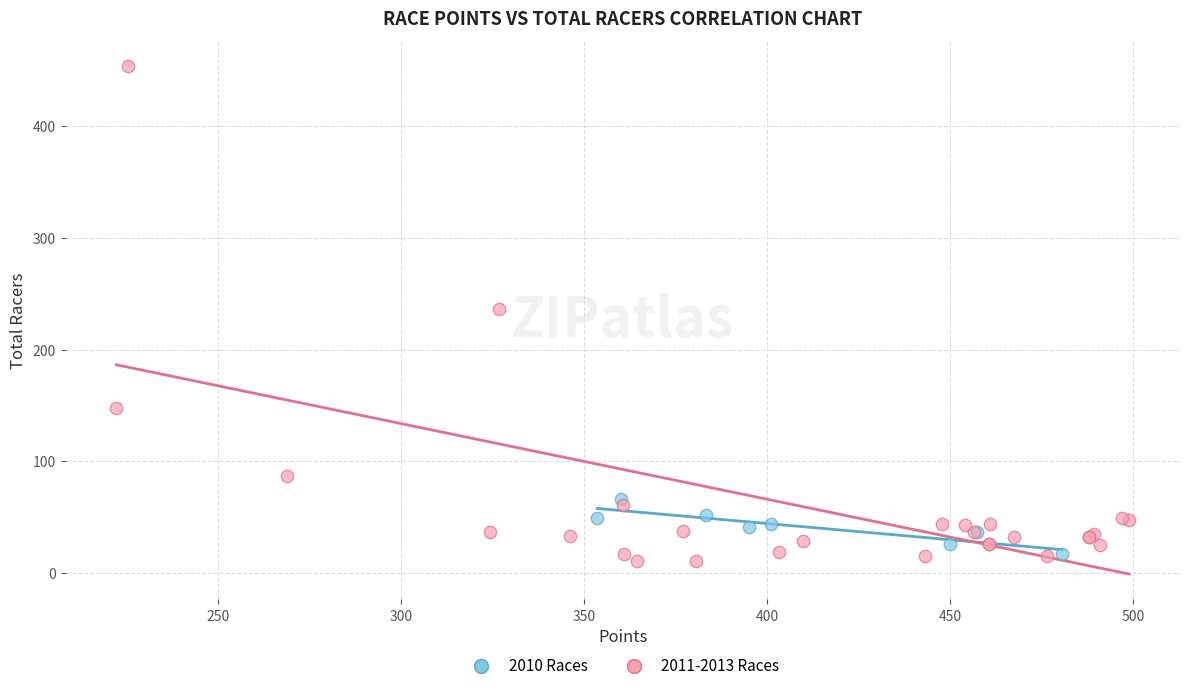

Which series reaches the maximum Y coordinate?

2011-2013 Races